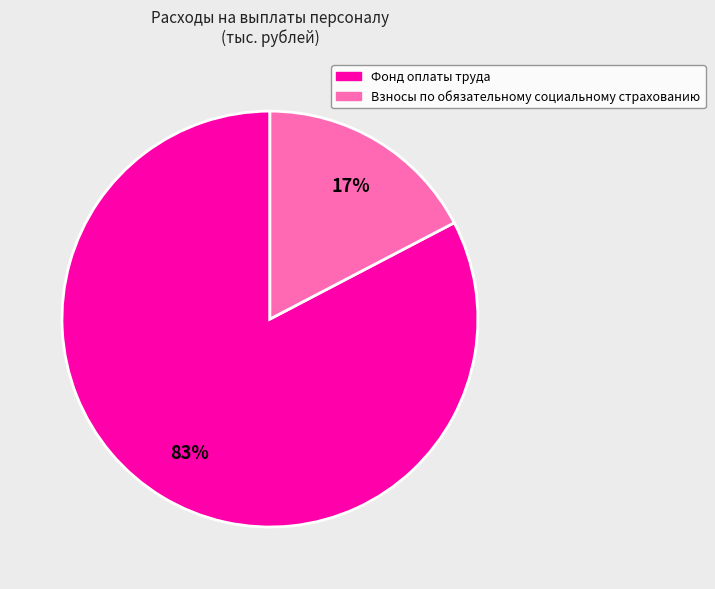

Rank the categories by value from highest to lowest.

Фонд оплаты труда, Взносы по обязательному социальному страхованию